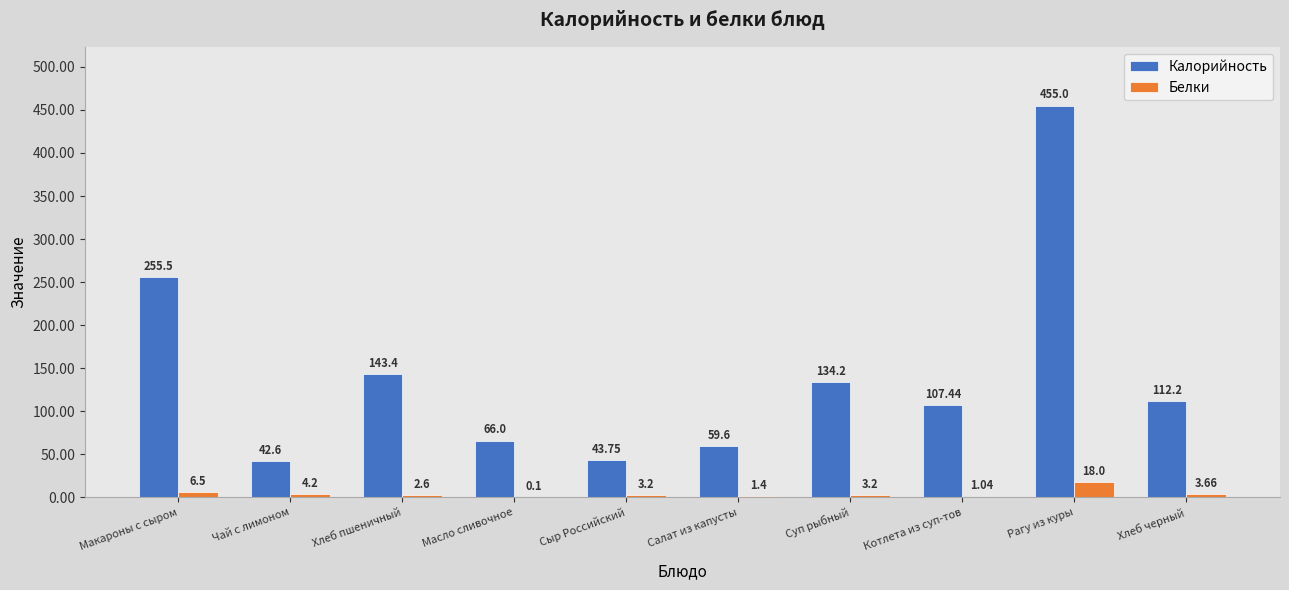

At which category is the sum across all series the highest?

Рагу из куры